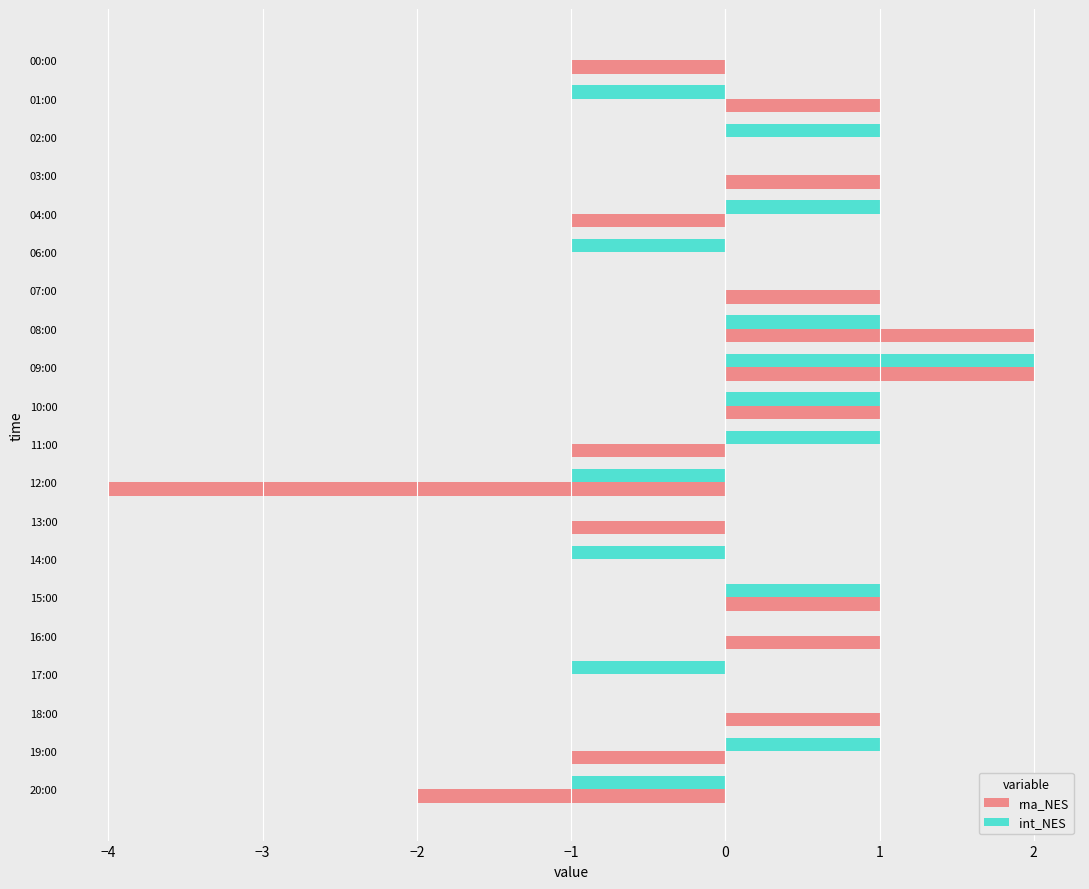

What are all the series names shown in the legend?

rna_NES, int_NES